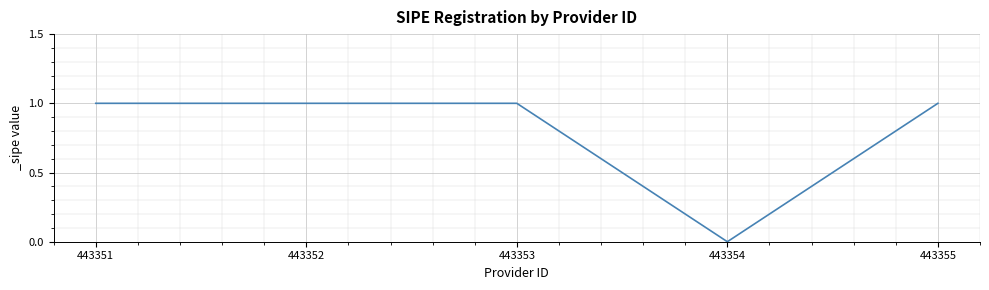

True or false: there are more than 2 points higher than both neighbors.

False